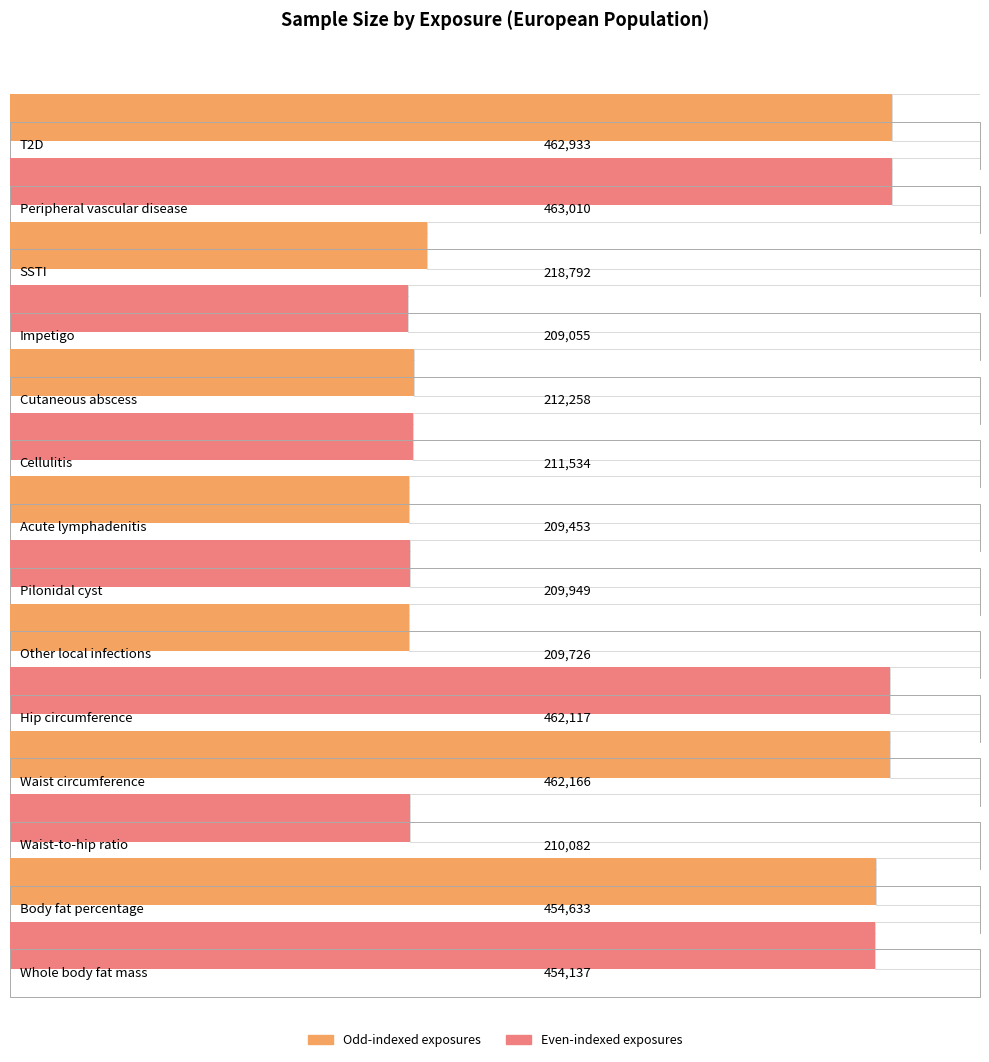

At which label does the data first exceed 218792?

T2D